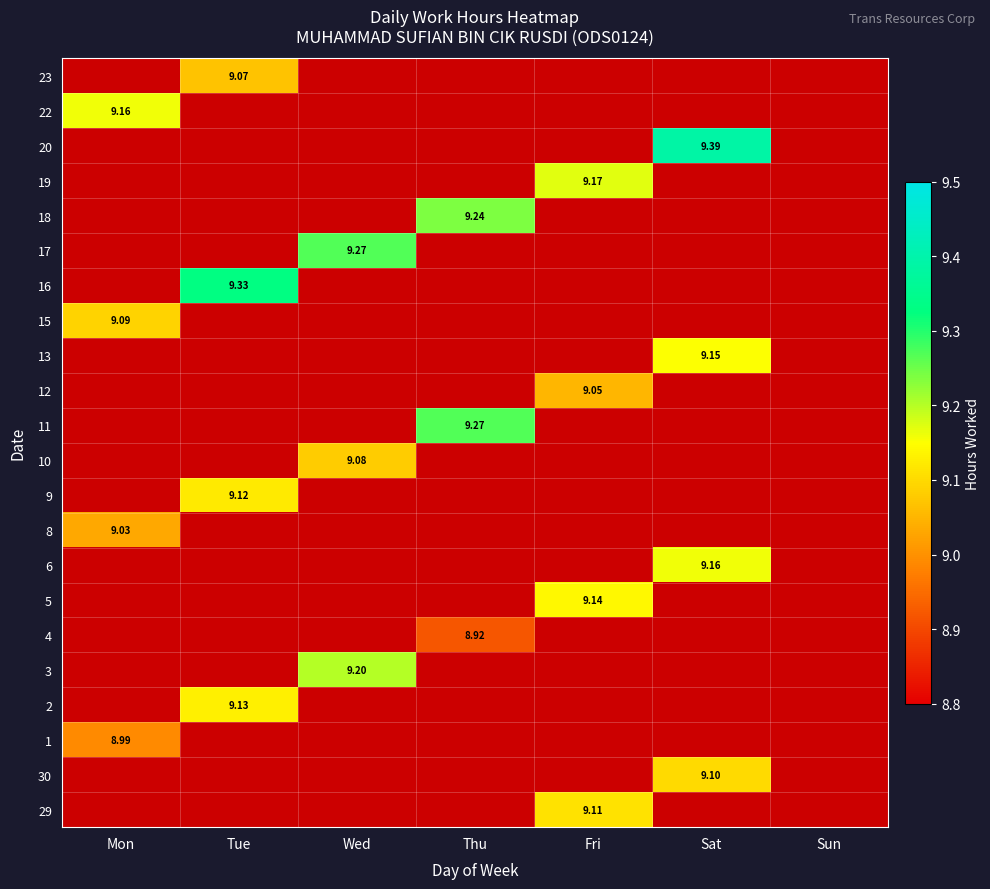

How many categories are shown in the chart?

7